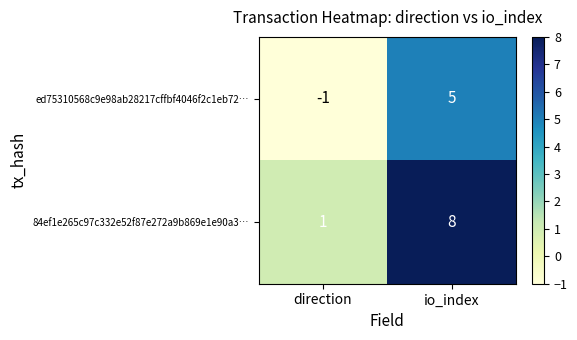

Which series has the largest total across all categories?

84ef1e265c97c332e52f87e272a9b869e1e90a3…